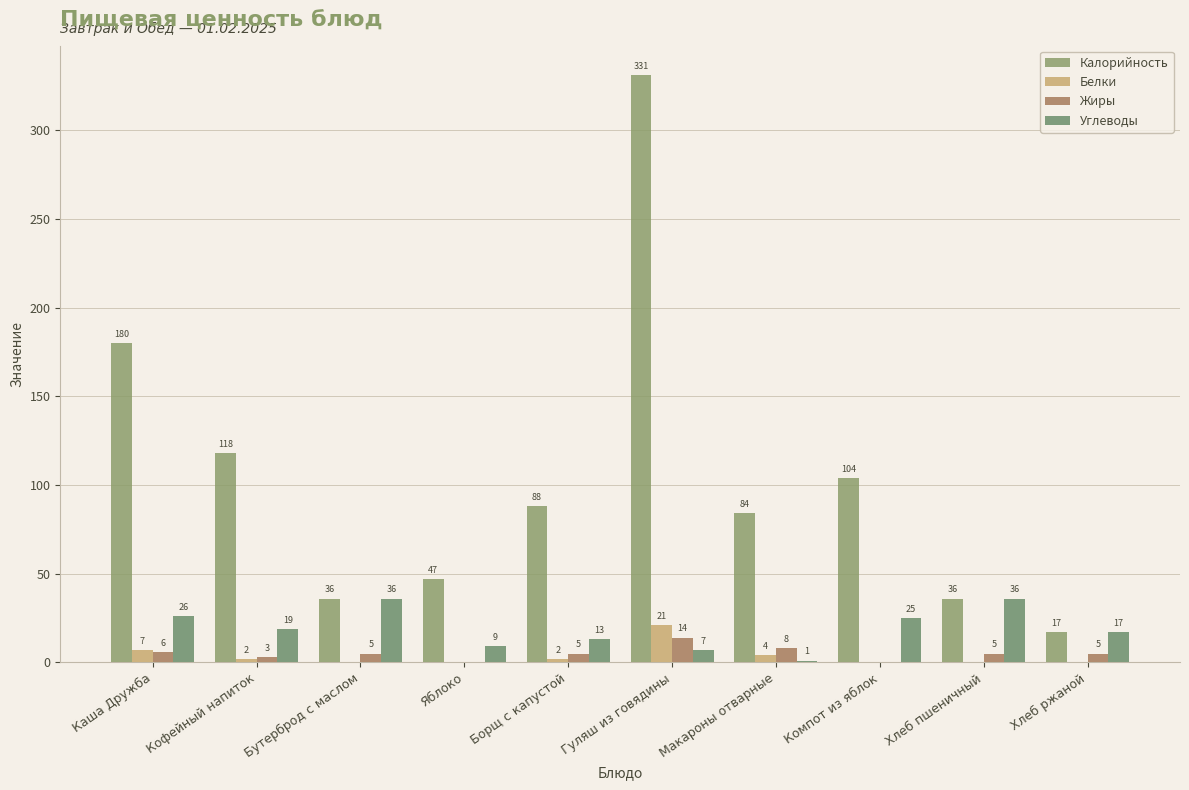

Reading right to left, list all the values displayed in this chart.

Калорийность: Хлеб ржаной=17	Хлеб пшеничный=36	Компот из яблок=104	Макароны отварные=84	Гуляш из говядины=331	Борщ с капустой=88	Яблоко=47	Бутерброд с маслом=36	Кофейный напиток=118	Каша Дружба=180
Белки: Хлеб ржаной=0	Хлеб пшеничный=0	Компот из яблок=0	Макароны отварные=4	Гуляш из говядины=21	Борщ с капустой=2	Яблоко=0	Бутерброд с маслом=0	Кофейный напиток=2	Каша Дружба=7
Жиры: Хлеб ржаной=5	Хлеб пшеничный=5	Компот из яблок=0	Макароны отварные=8	Гуляш из говядины=14	Борщ с капустой=5	Яблоко=0	Бутерброд с маслом=5	Кофейный напиток=3	Каша Дружба=6
Углеводы: Хлеб ржаной=17	Хлеб пшеничный=36	Компот из яблок=25	Макароны отварные=1	Гуляш из говядины=7	Борщ с капустой=13	Яблоко=9	Бутерброд с маслом=36	Кофейный напиток=19	Каша Дружба=26